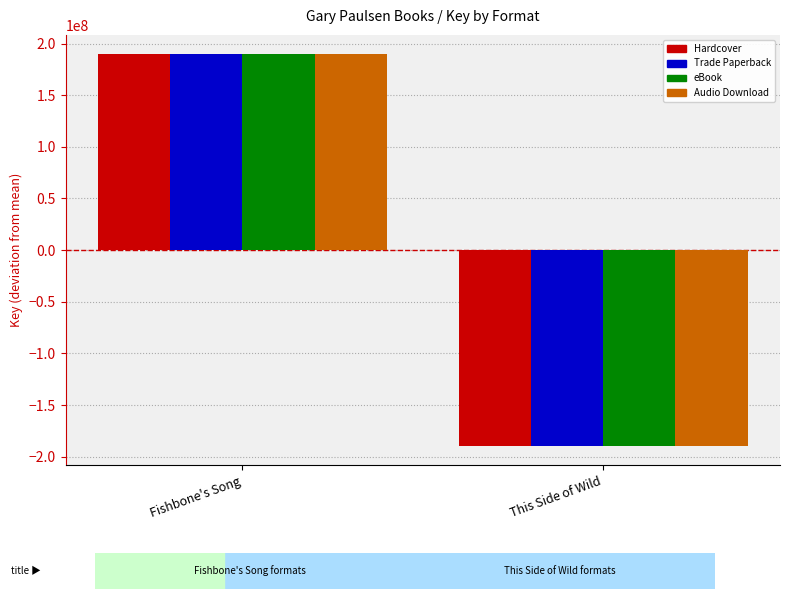

At how many categories does at least one series exceed 178188204?

1